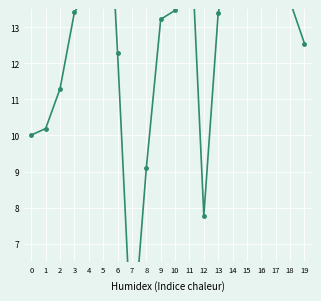

What is the value of the 14th point from the left?

13.4